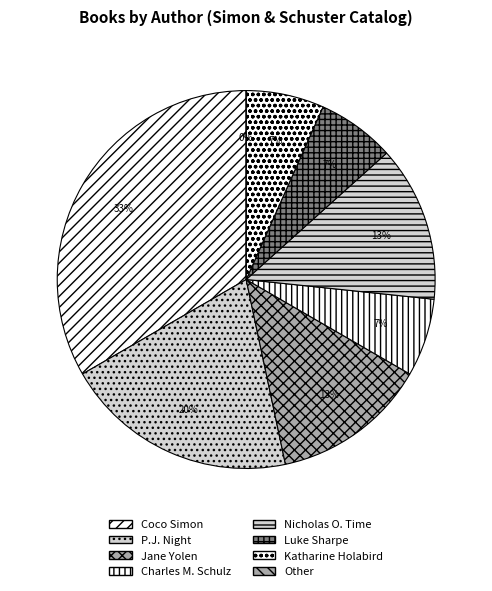

Is the sum of P.J. Night and Charles M. Schulz greater than half?

No